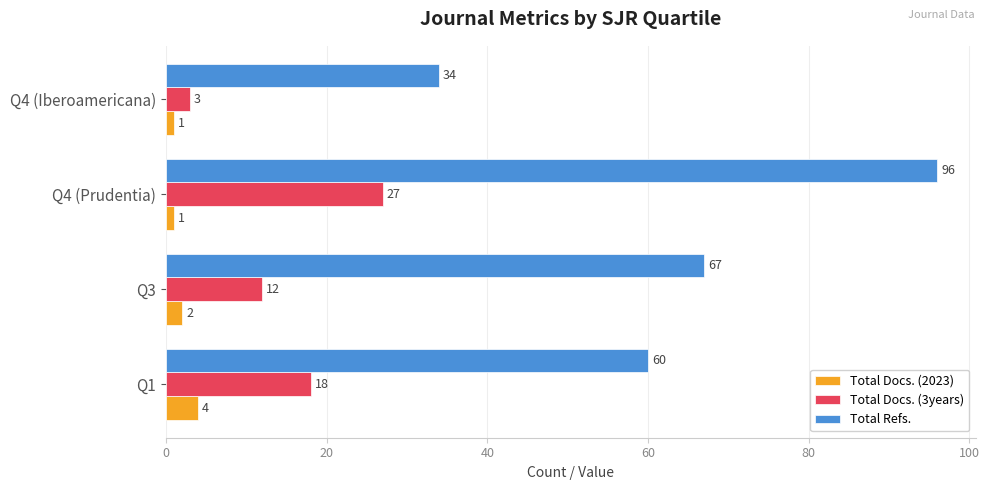

What is the sum of the Total Docs. (3years) values at Q1 and Q3?

30